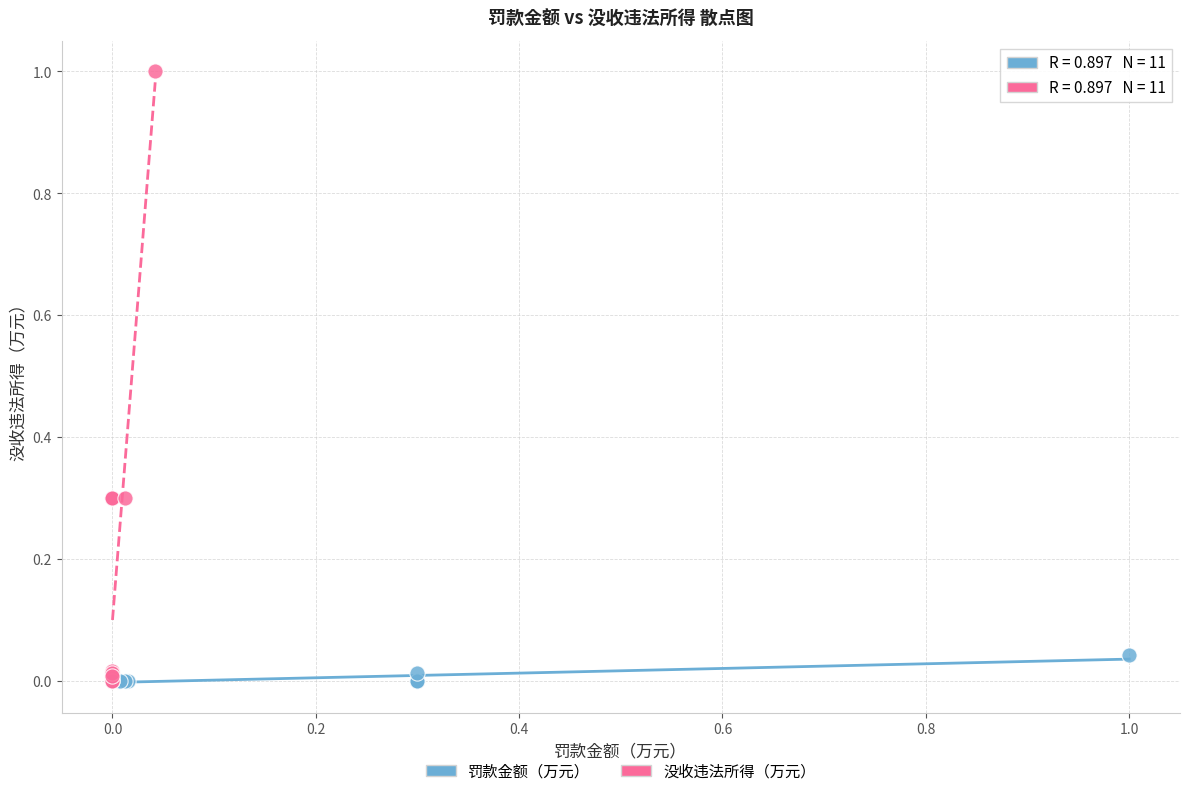

What are all the series names shown in the legend?

罚款金额（万元）, 没收违法所得（万元）